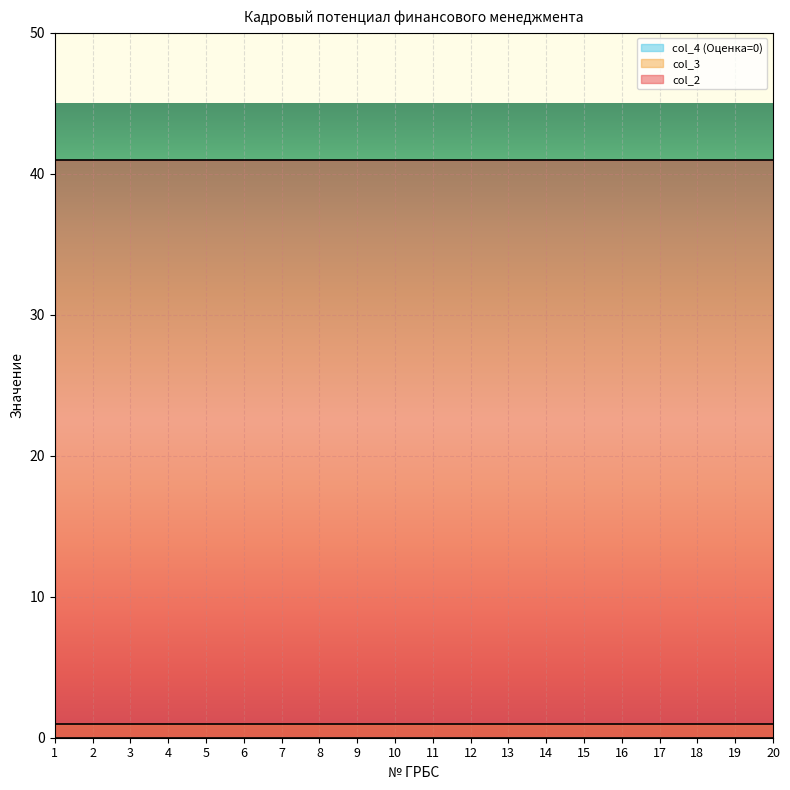

True or false: col_2 and col_4 cross at least once.

False